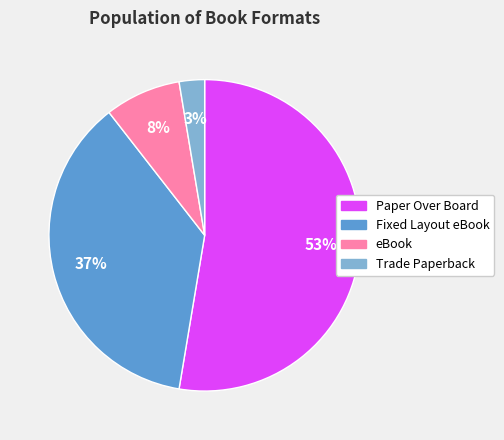

Which has a higher value, Trade Paperback or eBook?

eBook